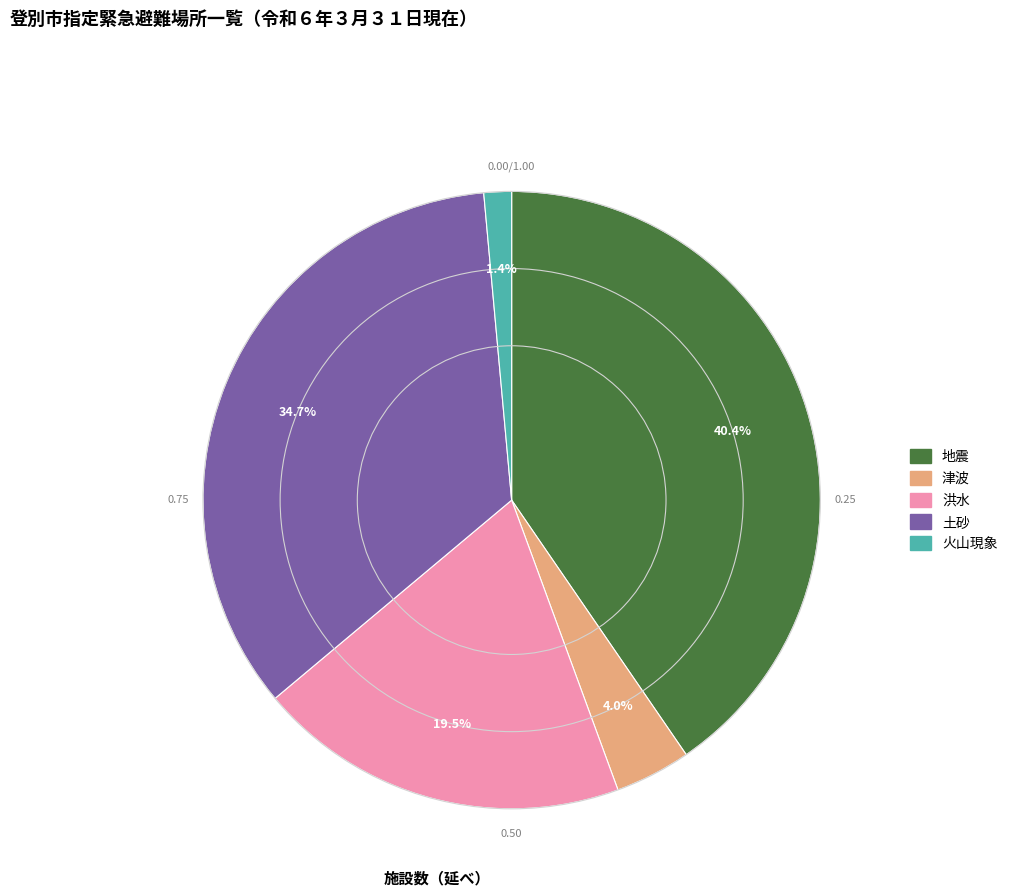

What is the smallest slice in the pie chart?

火山現象